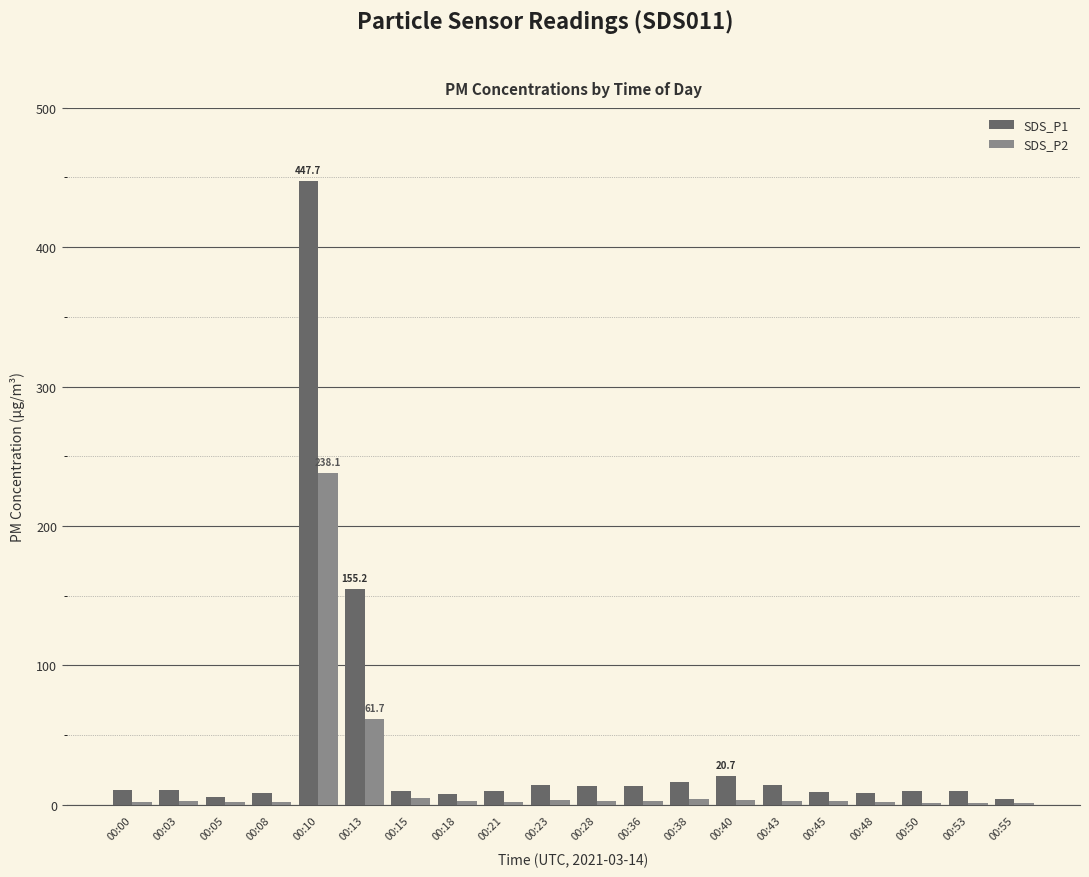

True or false: SDS_P1 has a value of 447.7 at 00:10.

True